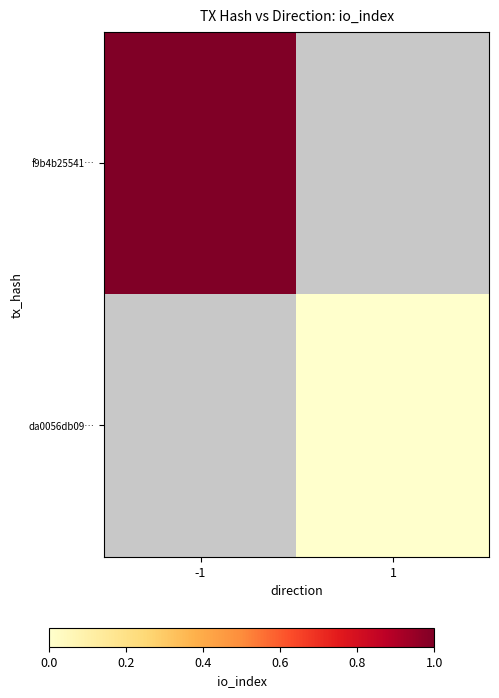

The f9b4b25541… series shows 0.4 at -1. True or false?

False